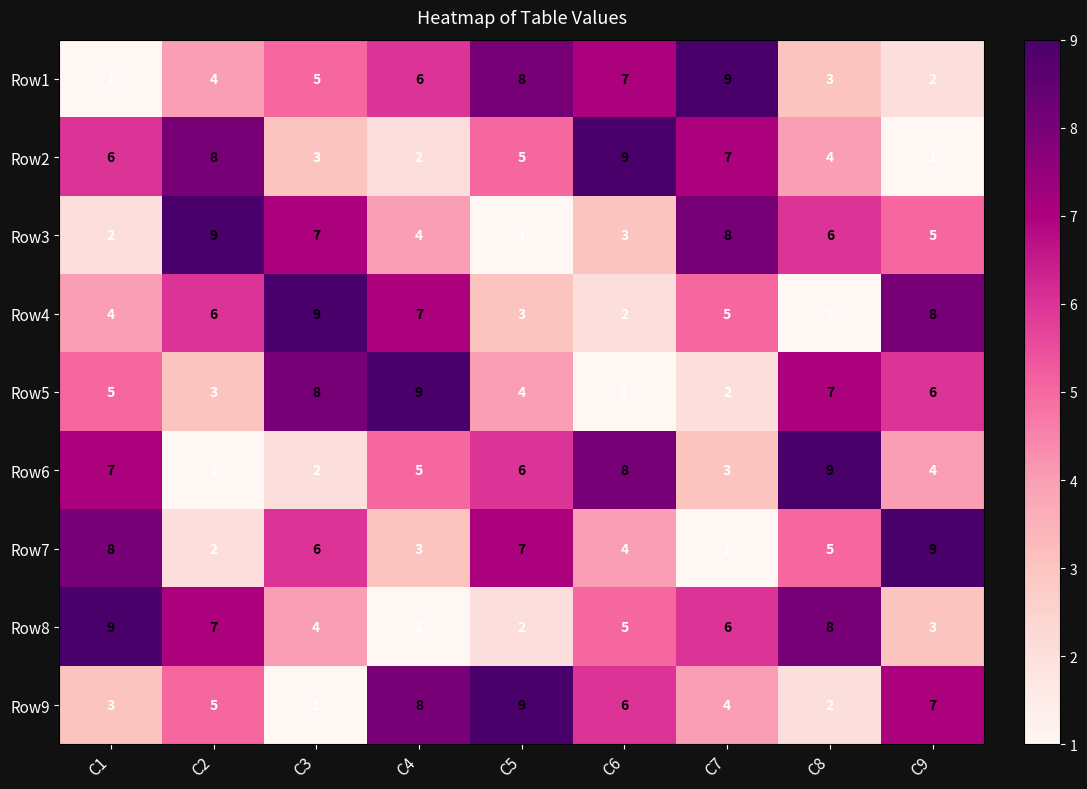

The Row2 series shows 11 at C2. True or false?

False